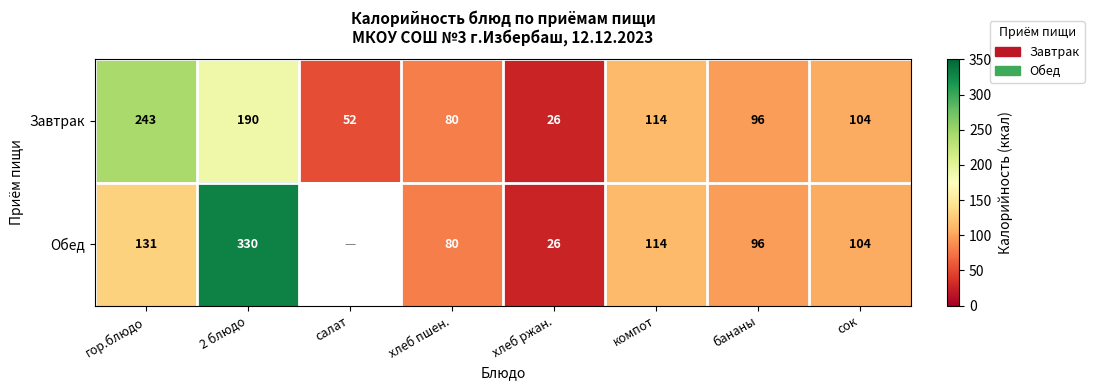

What is the spread (max minus min) of values at 2 блюдо?

140